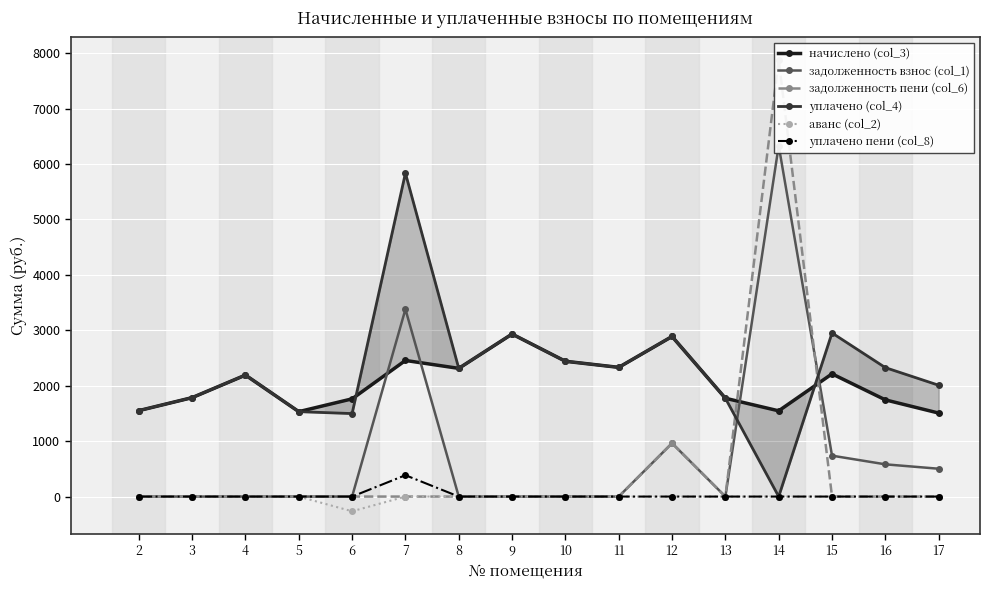

Rank the series by their maximum value, from lowest to highest.

аванс (col_2), уплачено пени (col_8), начислено (col_3), уплачено (col_4), задолженность взнос (col_1), задолженность пени (col_6)